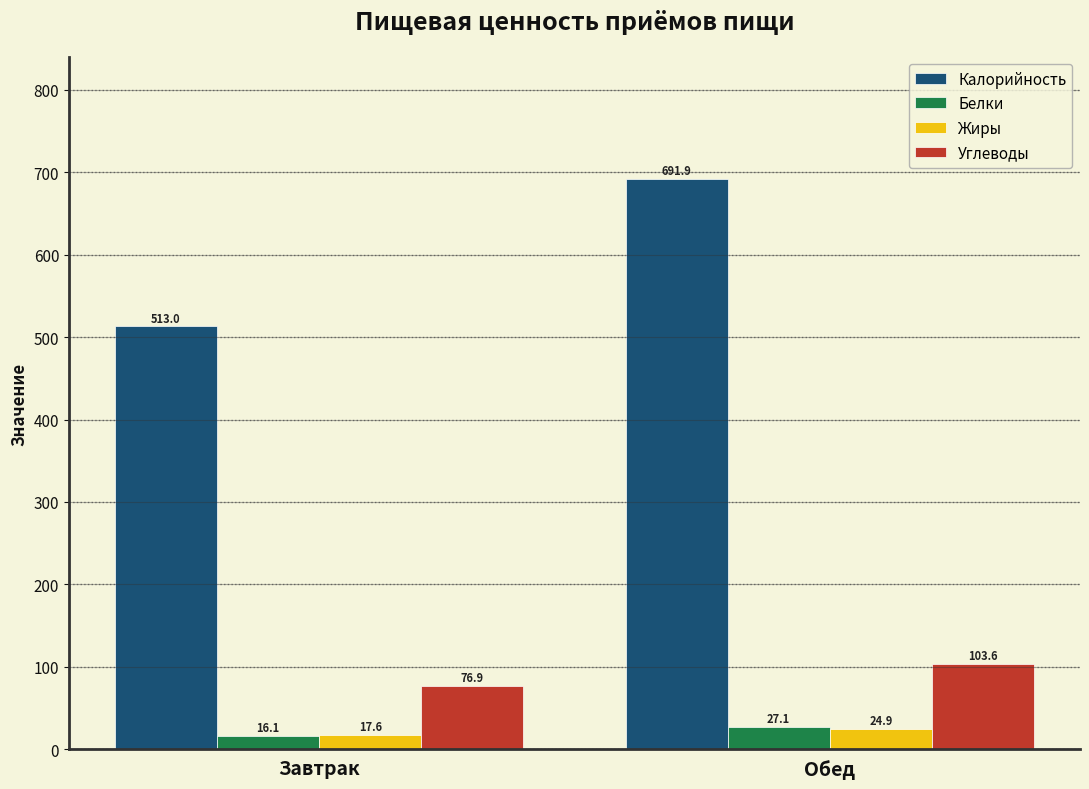

Rank the categories by Углеводы value from lowest to highest.

Завтрак, Обед